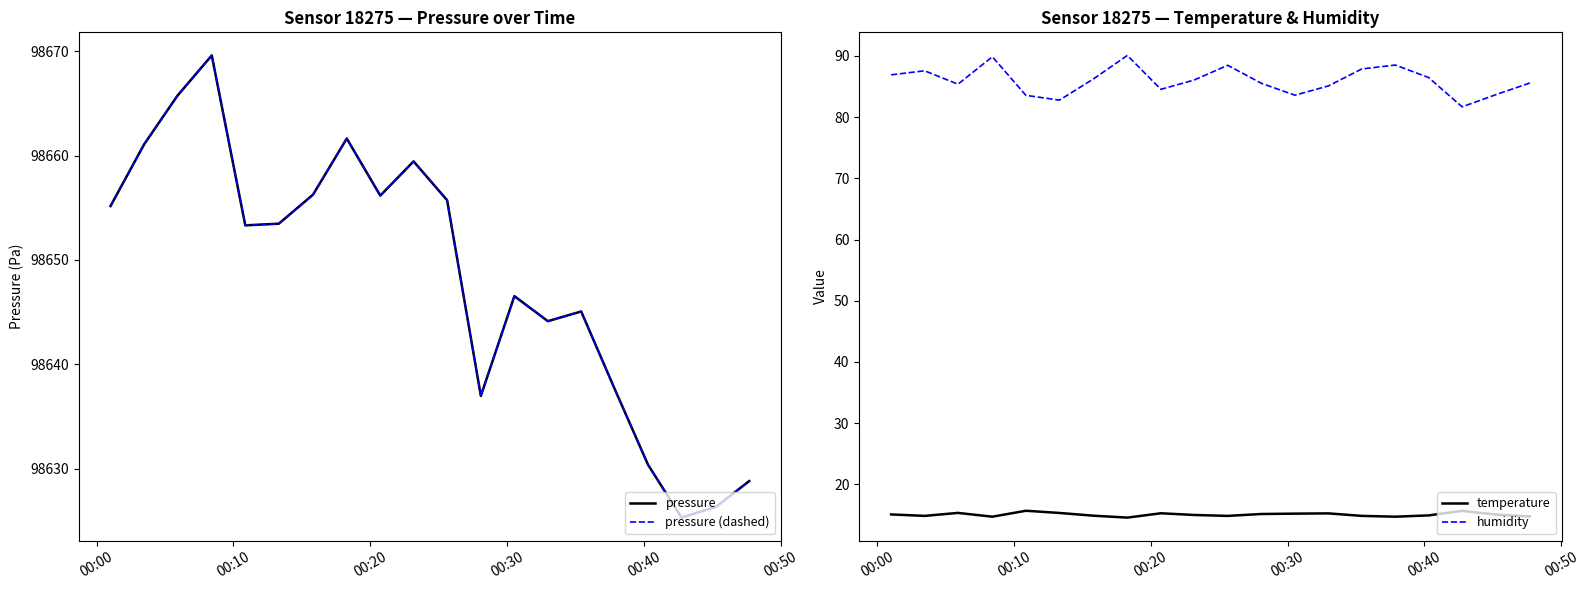

Which series has the largest total across all categories?

pressure